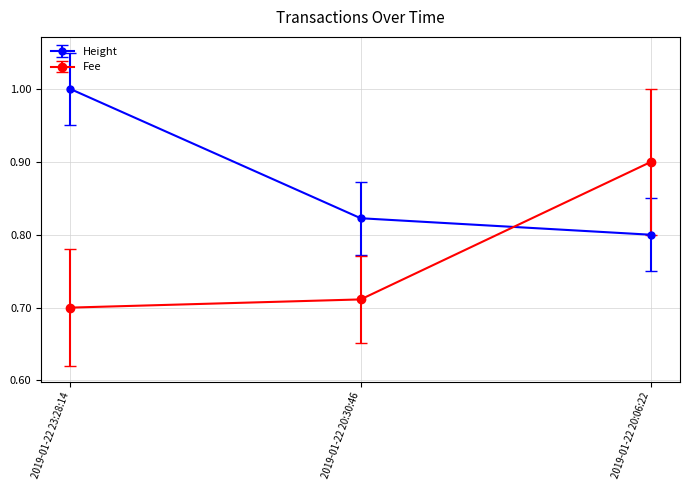

At which category does the chart reach its peak across all series?

2019-01-22 23:28:14